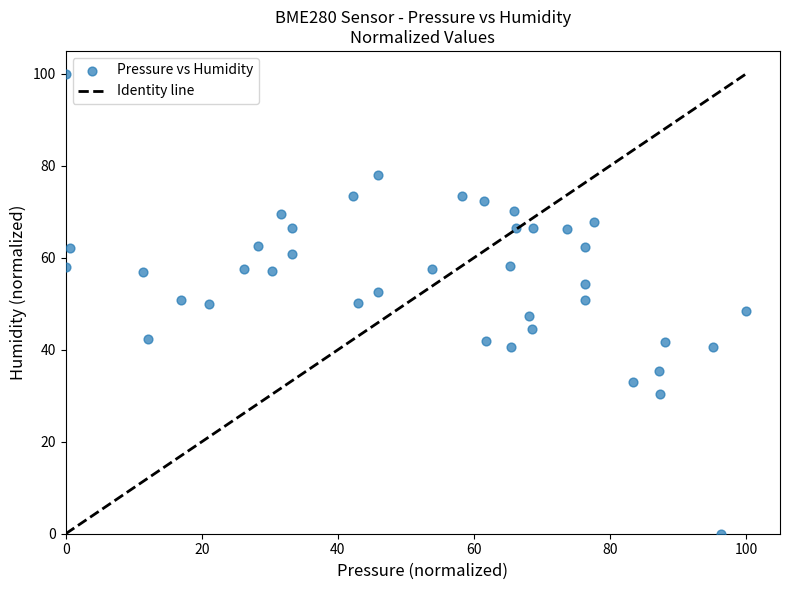

What is the range of Y values (max minus min)?

100.0